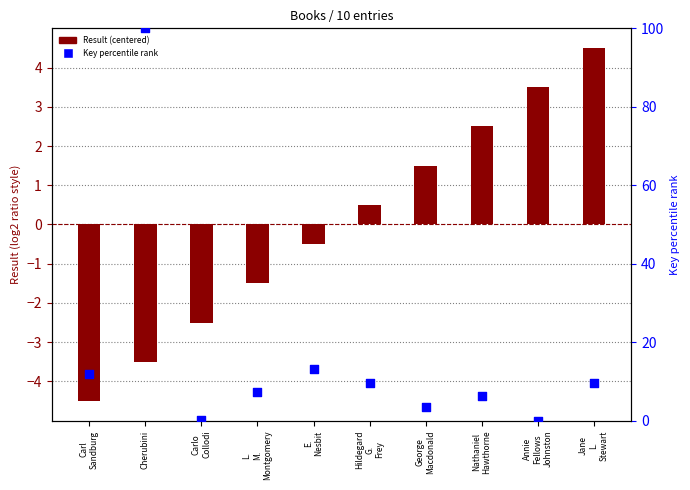

Which has a higher value, Carlo
Collodi or George
Macdonald?

George
Macdonald